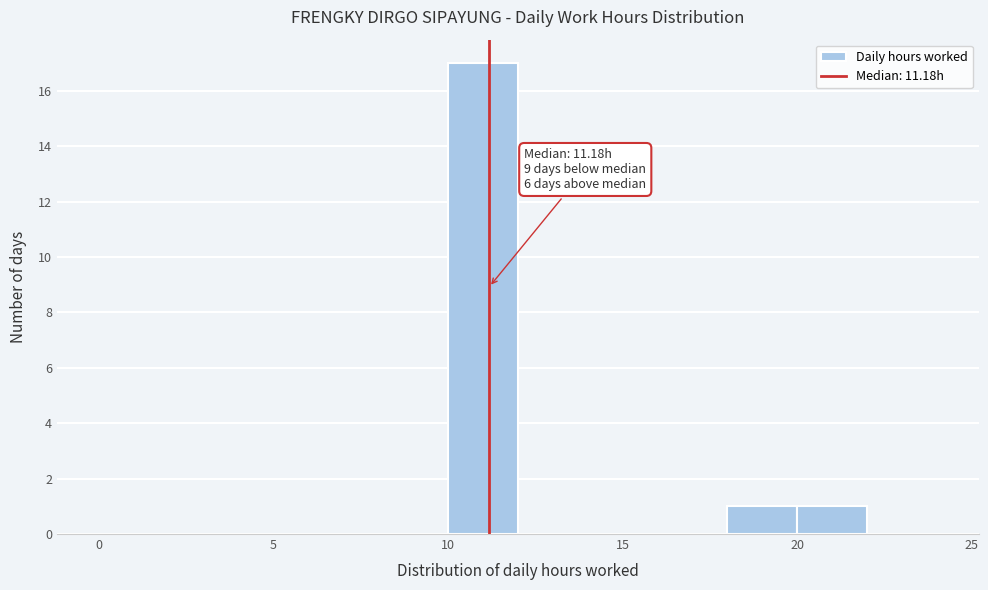

Over which range of the x-axis is the bar tallest?

10 to 12